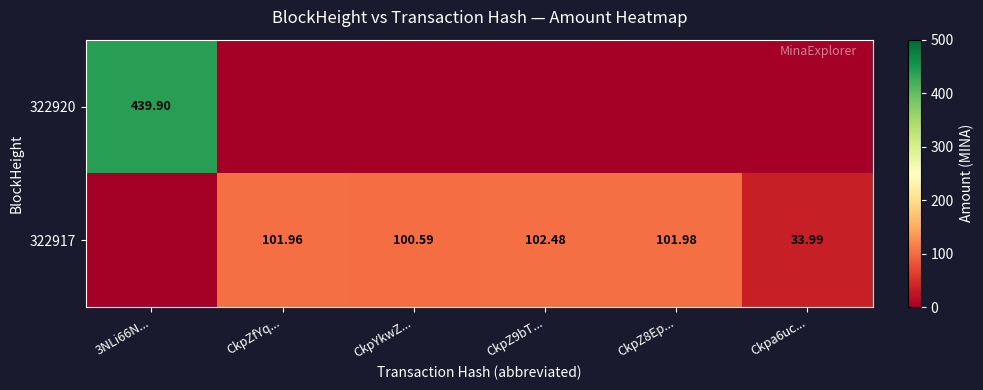

At which label is 322917 closest to 51?

Ckpa6uc...